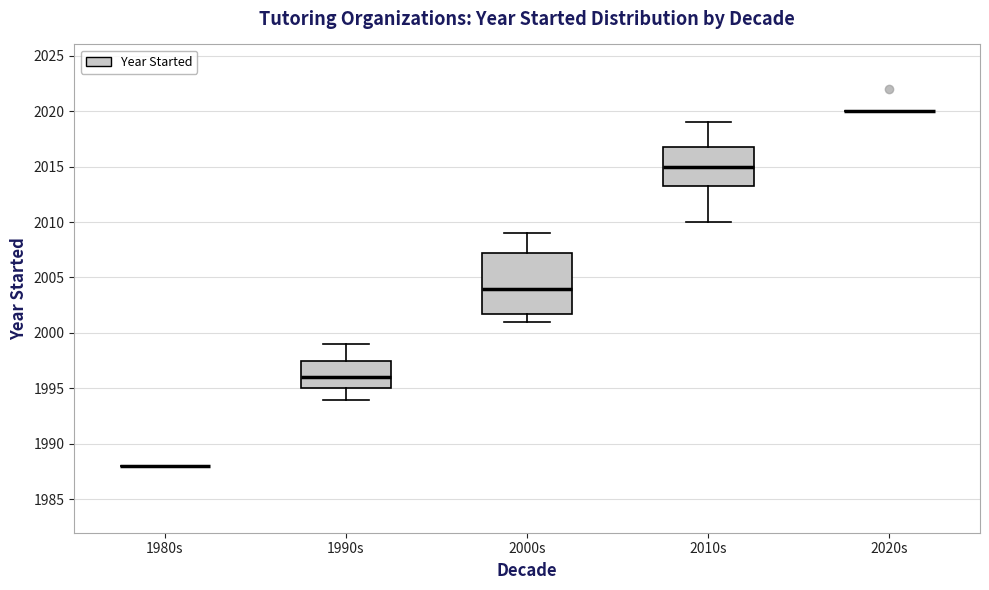

Comparing the boxes themselves (not the whiskers), which one is the tallest?

2000s